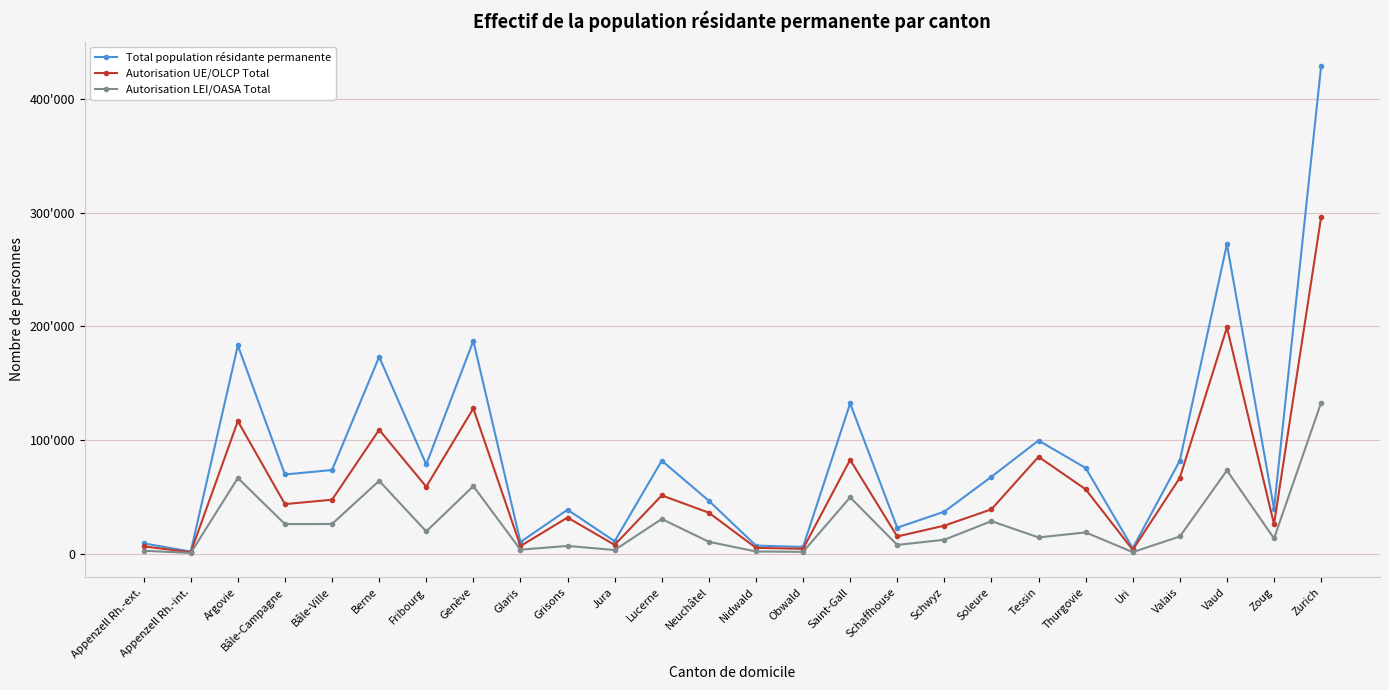

What are all the series names shown in the legend?

Total population résidante permanente, Autorisation UE/OLCP Total, Autorisation LEI/OASA Total